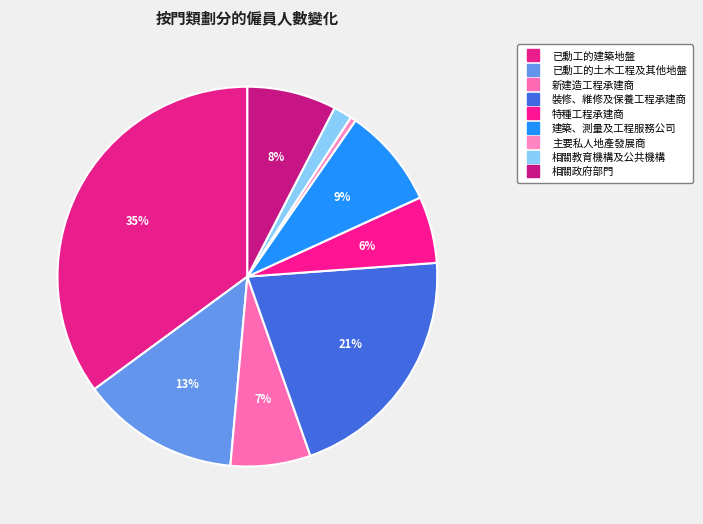

Which slice is the smallest?

主要私人地產發展商